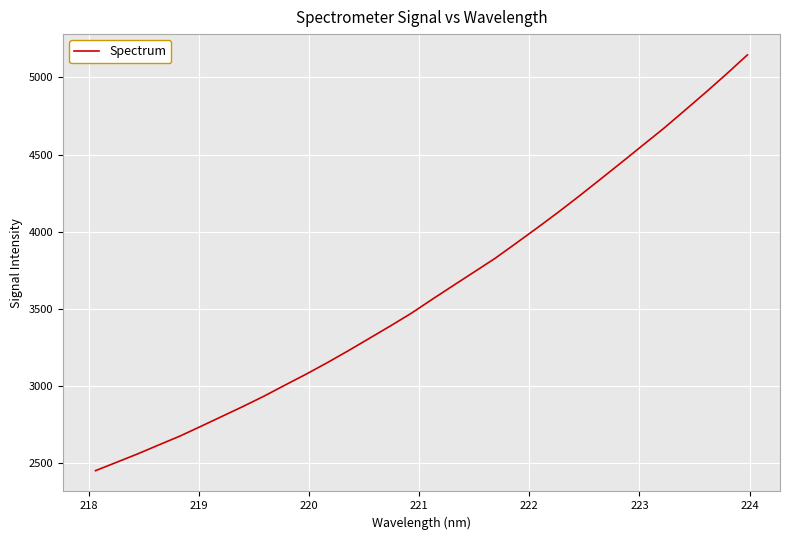

True or false: there are more than 1 points higher than both neighbors.

False